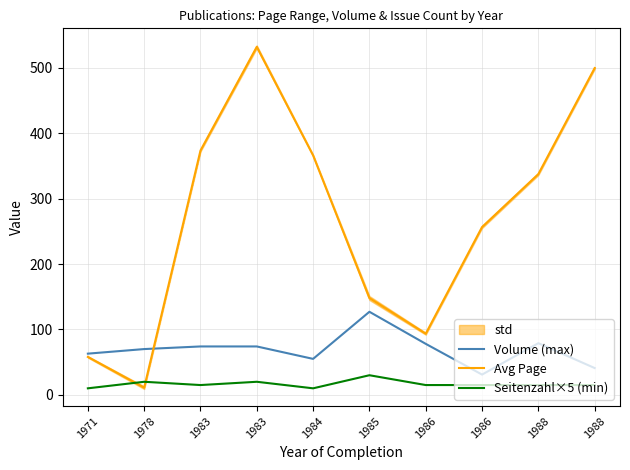

Count the Seitenzahl×5 (min) values in the range 15 to 20.

7